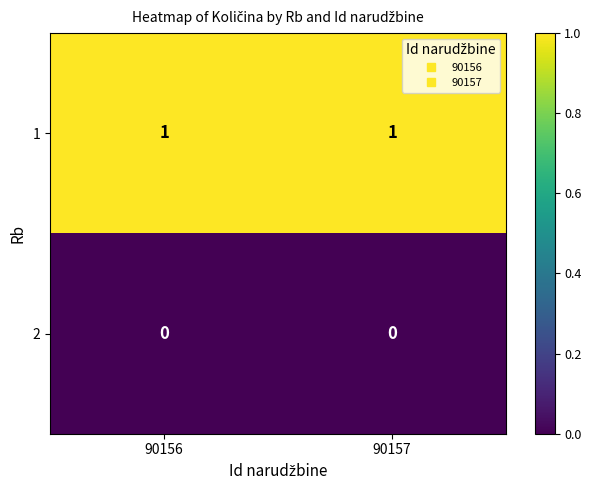

How many series are shown in this chart?

2